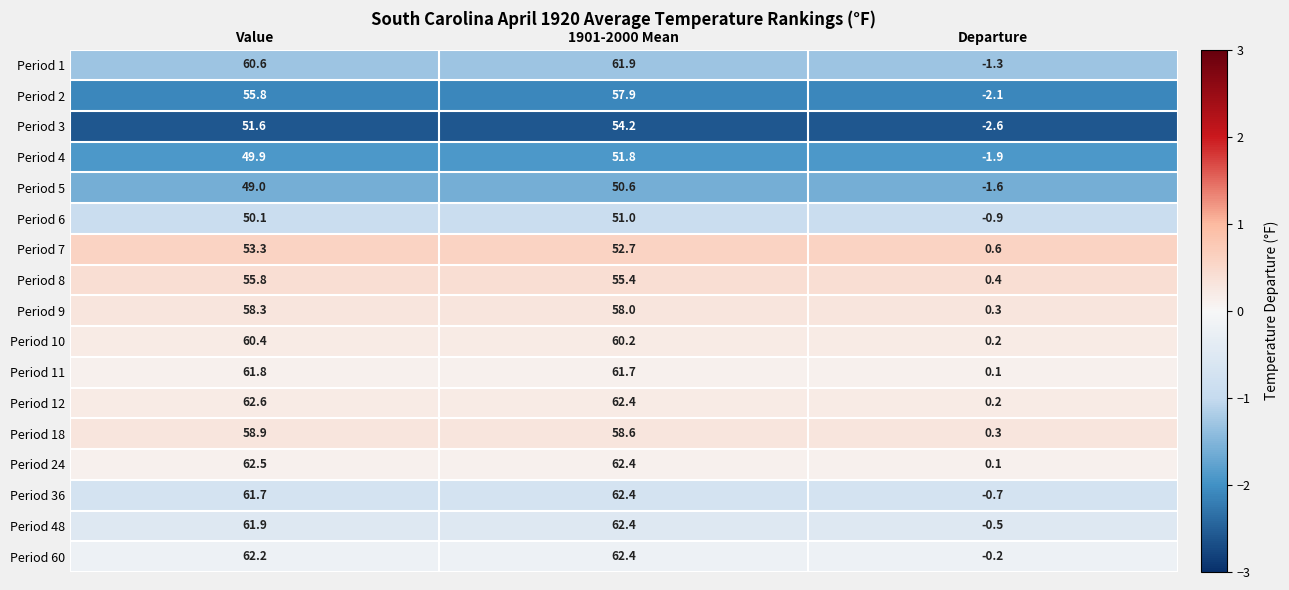

What is the difference between the highest and lowest values at Departure?

3.2